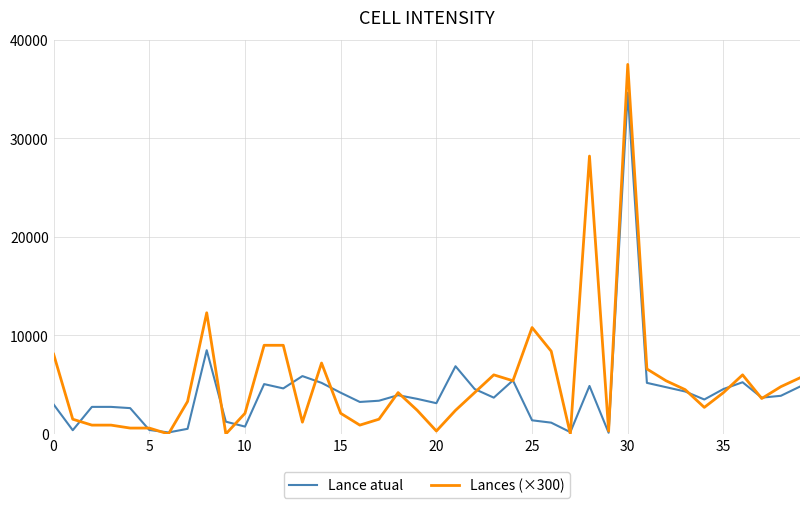

What is the average value of the Lance atual series?

4203.3